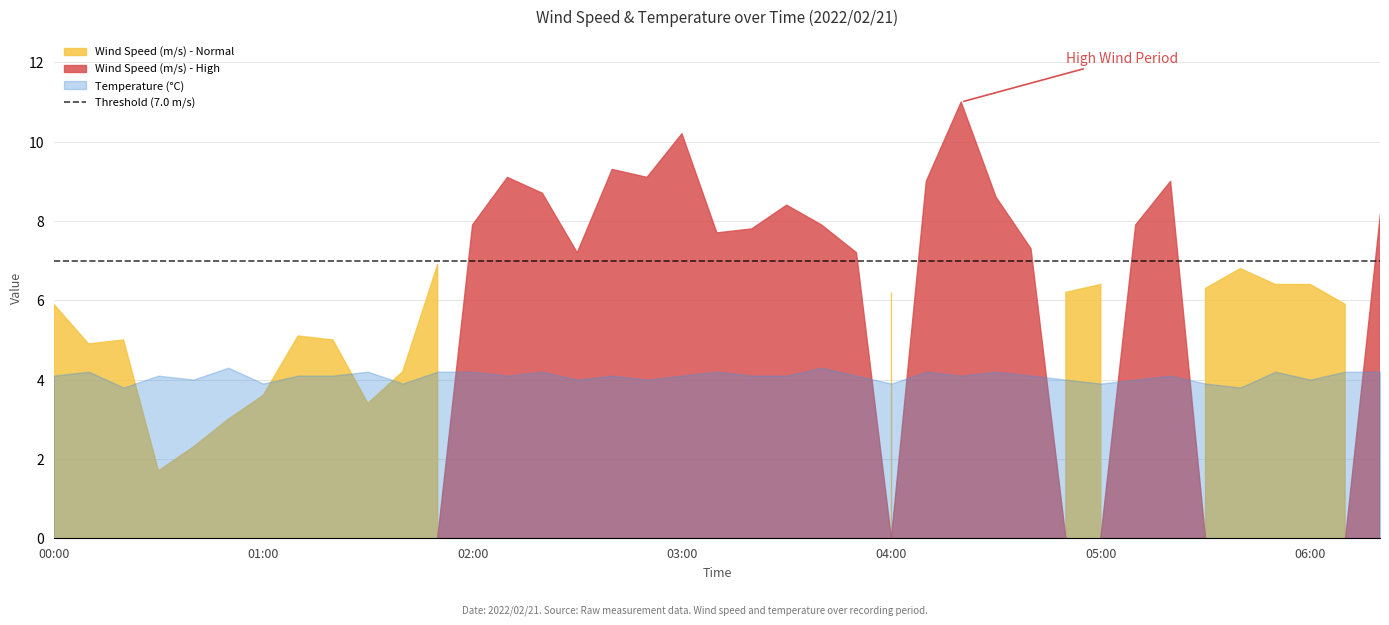

Which category has the highest value in the Wind Speed (m/s) series?

04:20